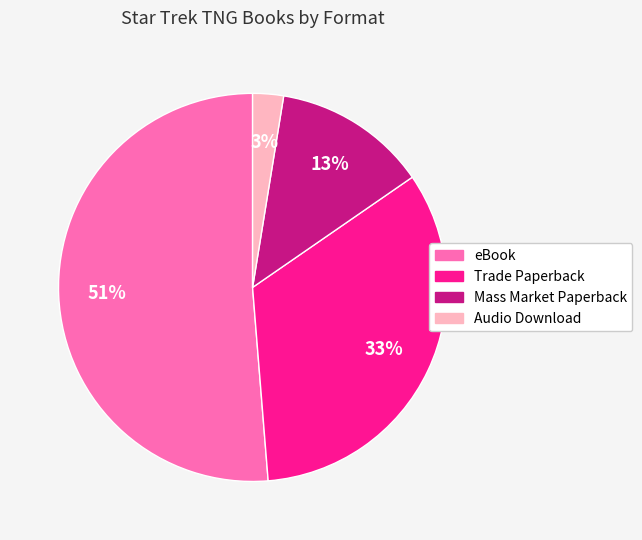

Do Audio Download and eBook together represent more than half of the pie?

Yes